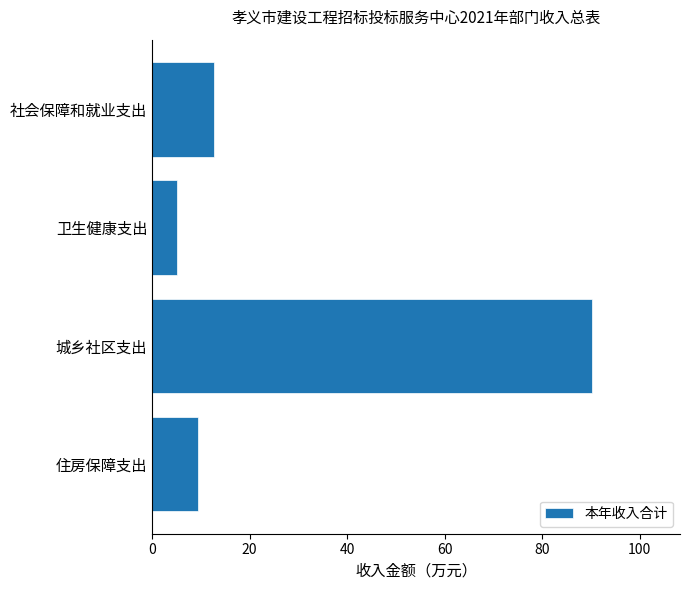

List the labels in order of value, smallest first.

卫生健康支出, 住房保障支出, 社会保障和就业支出, 城乡社区支出